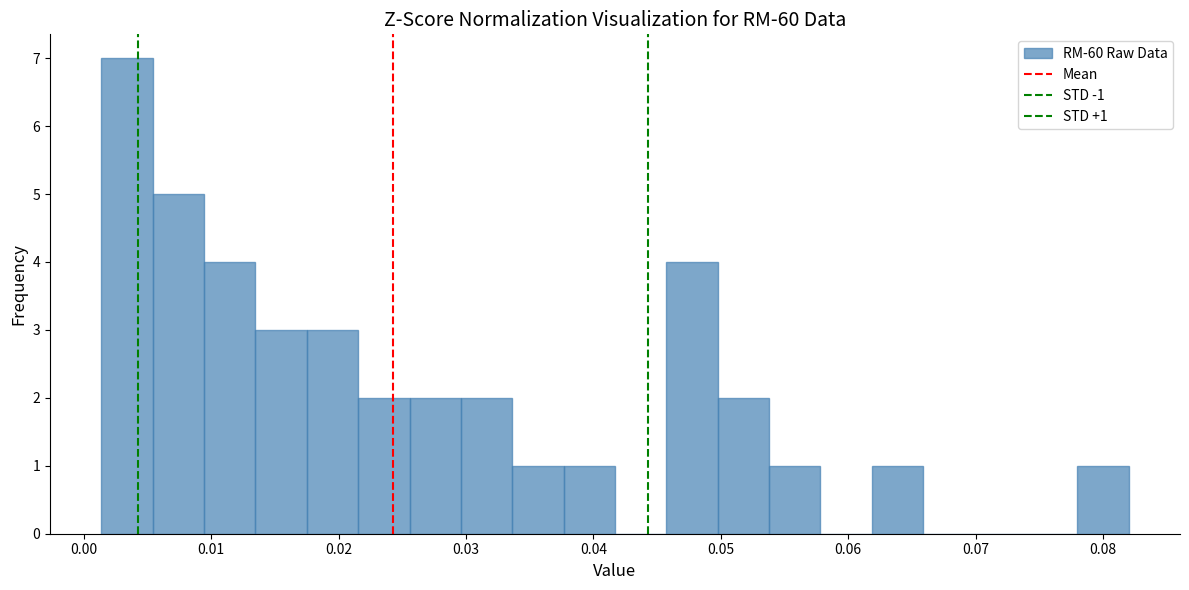

Over which range of the x-axis is the bar tallest?

0.001 to 0.005